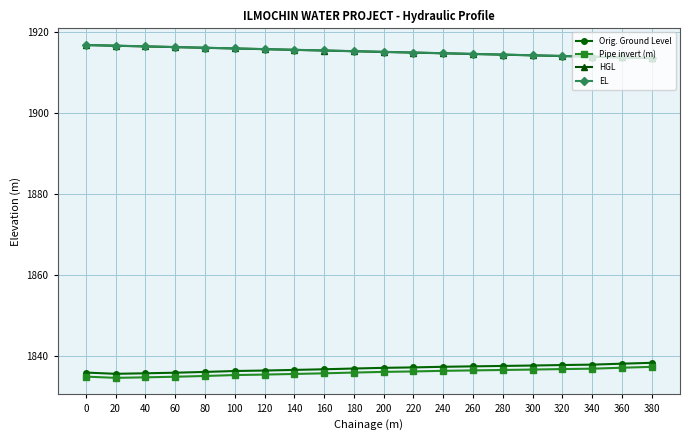

True or false: EL and Pipe invert (m) cross at least once.

False